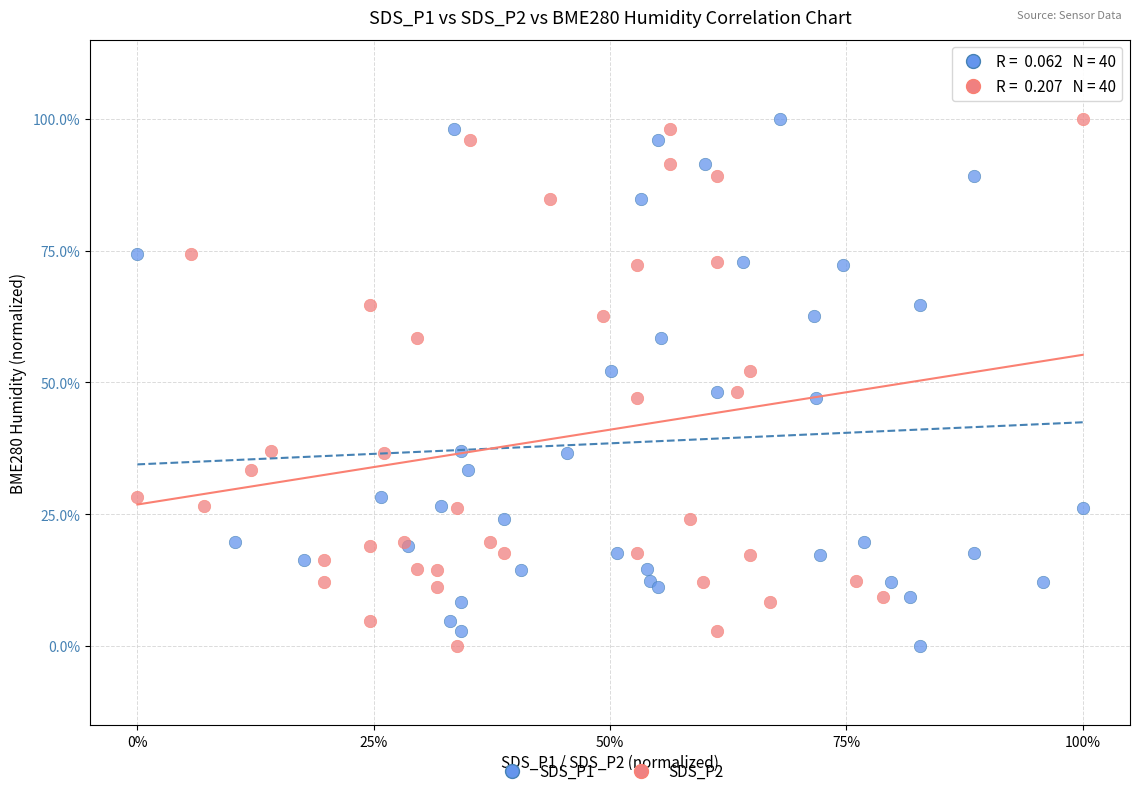

What are all the series names shown in the legend?

SDS_P1, SDS_P2